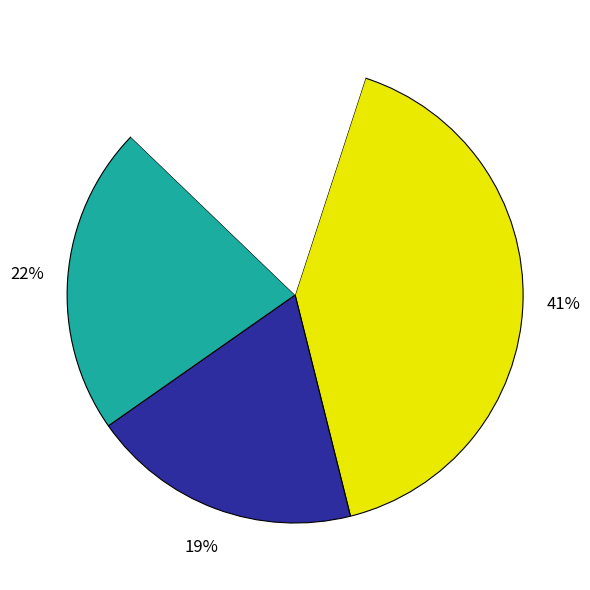

Is there any slice that represents more than half of the pie?

No